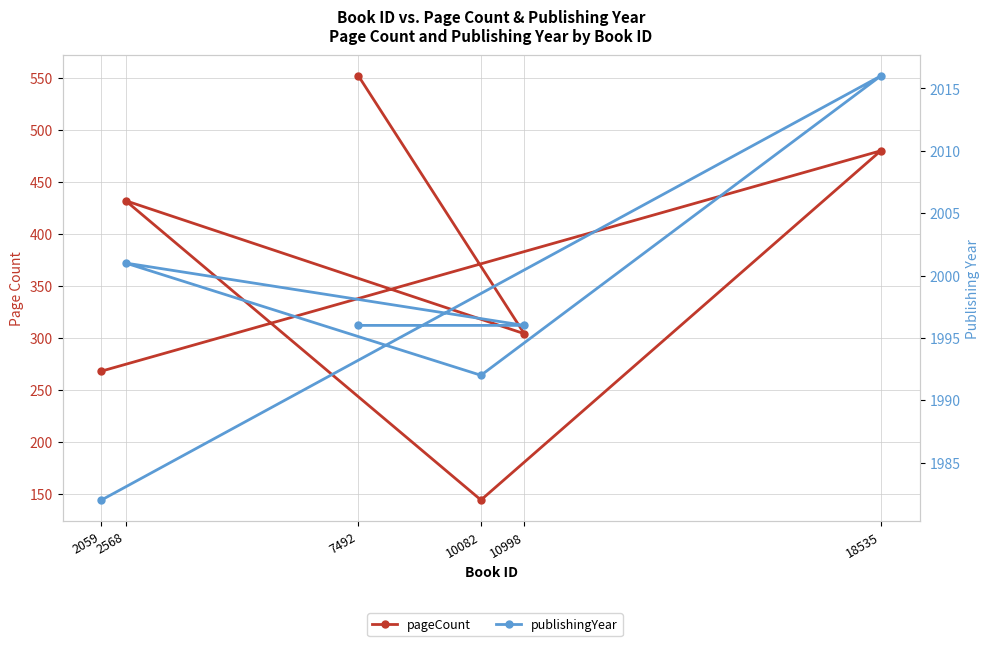

Is the value of pageCount at 2059 greater than the value of publishingYear at 2568?

No